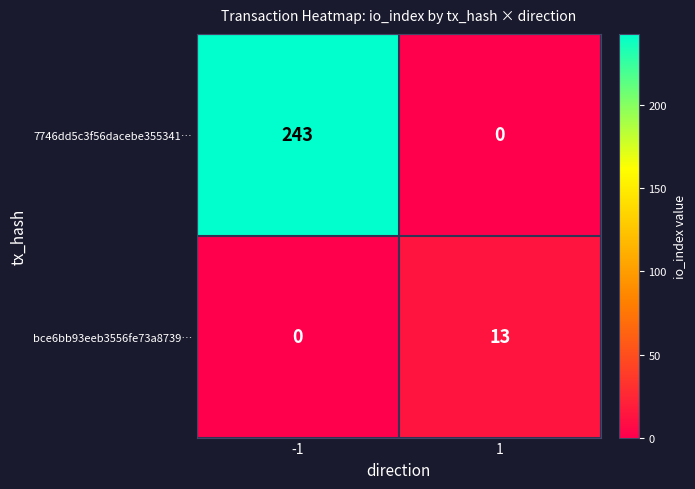

What is the maximum value shown in the chart?

243